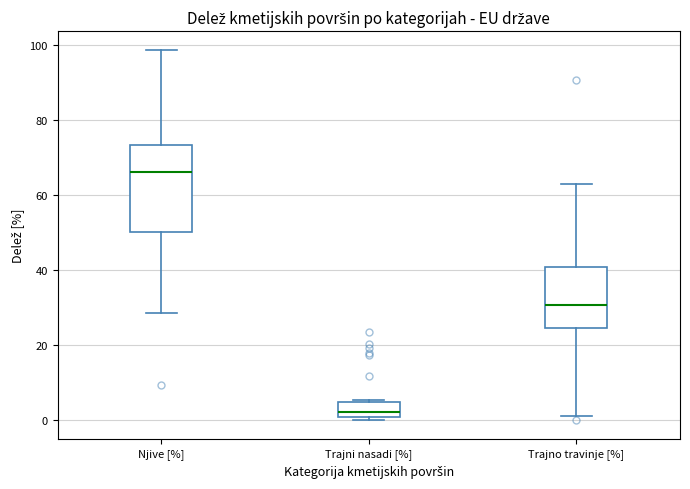

Where does the median line of the box for Trajno travinje [%] sit on the y-axis? The values are not printed on the chart, so give them approximately, as read against the axis.

30